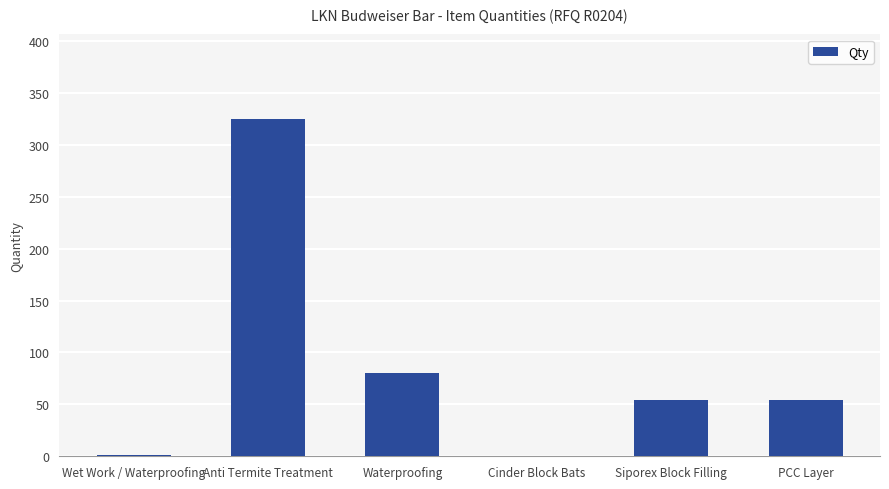

Which category has the highest value across all series?

Anti Termite Treatment